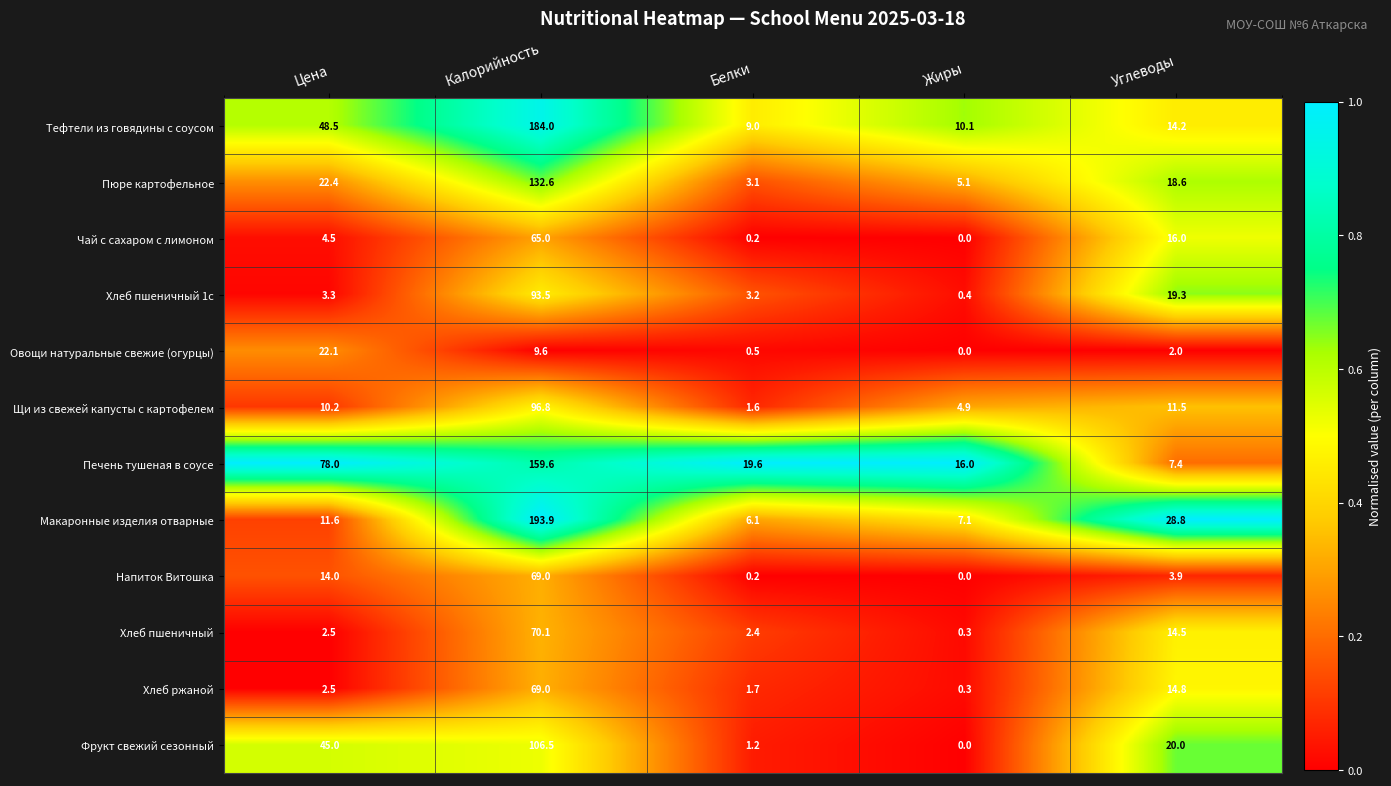

Which series has the largest total across all categories?

Печень тушеная в соусе